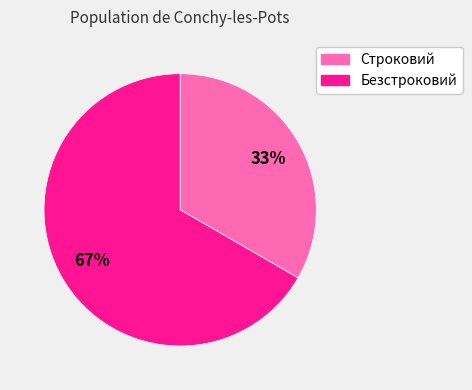

What is the smallest slice in the pie chart?

Строковий